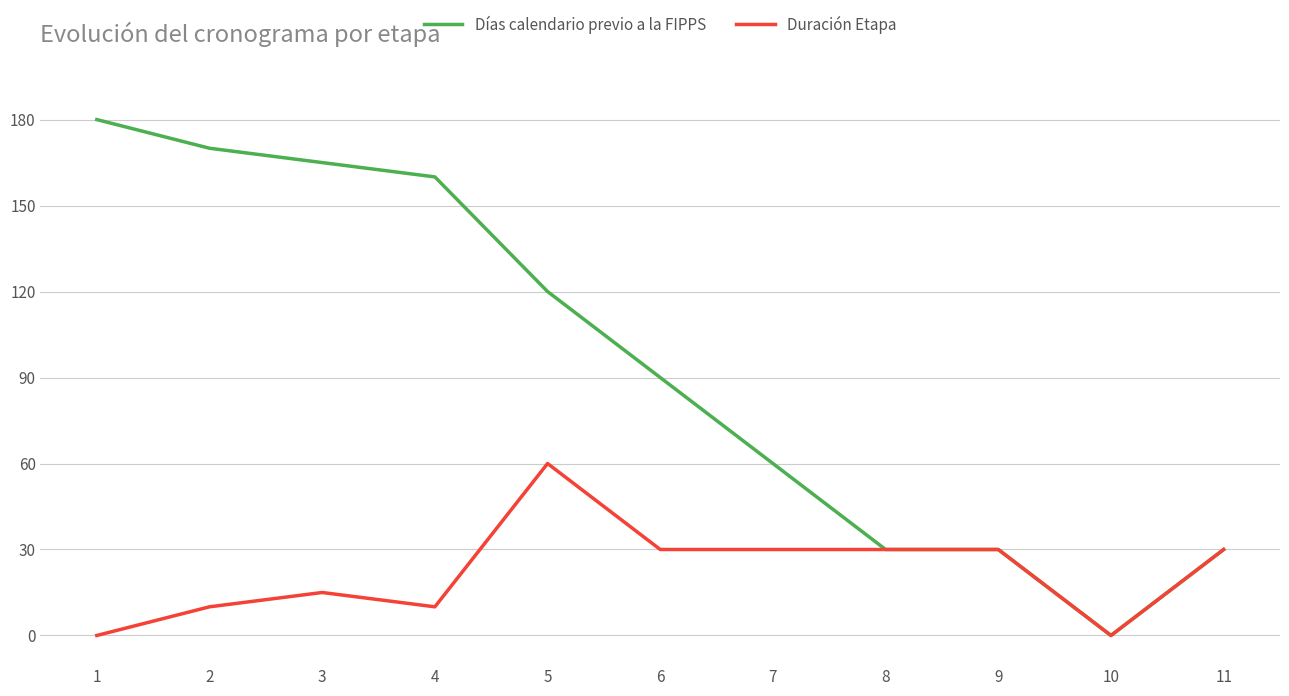

What is the difference between the Días calendario previo a la FIPPS values at 4 and 9?

130